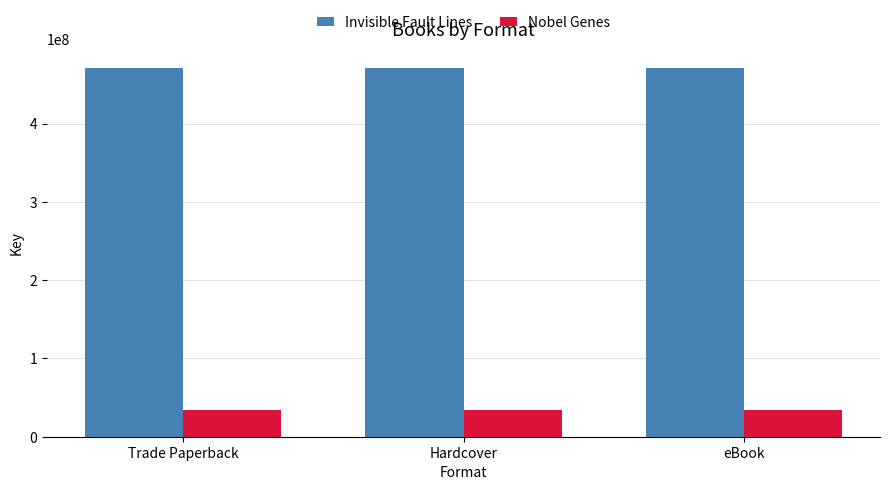

Are the bars horizontal?

No